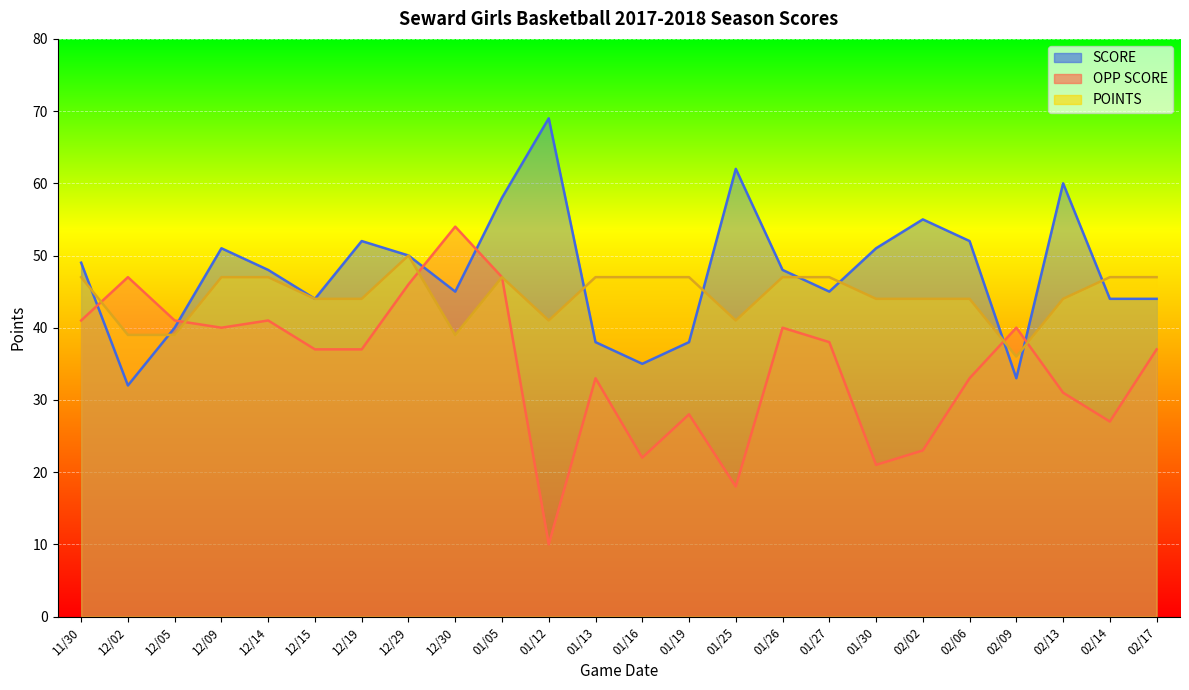

What position from the left is 01/19?

14